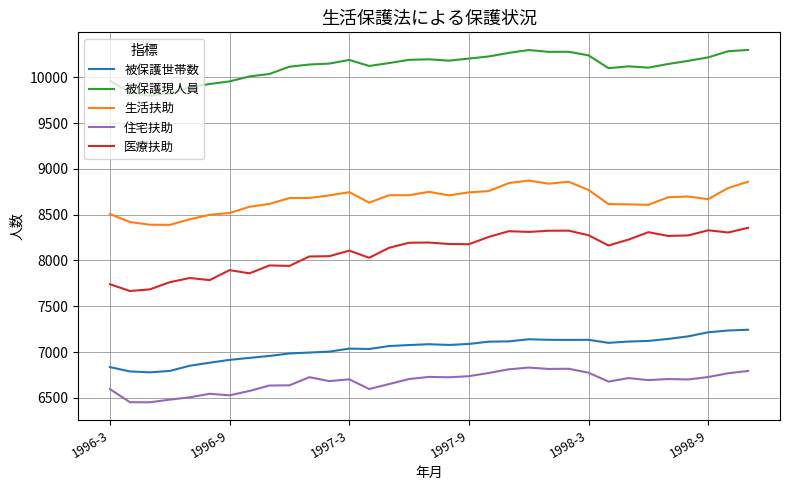

Does the chart have visible grid lines?

Yes